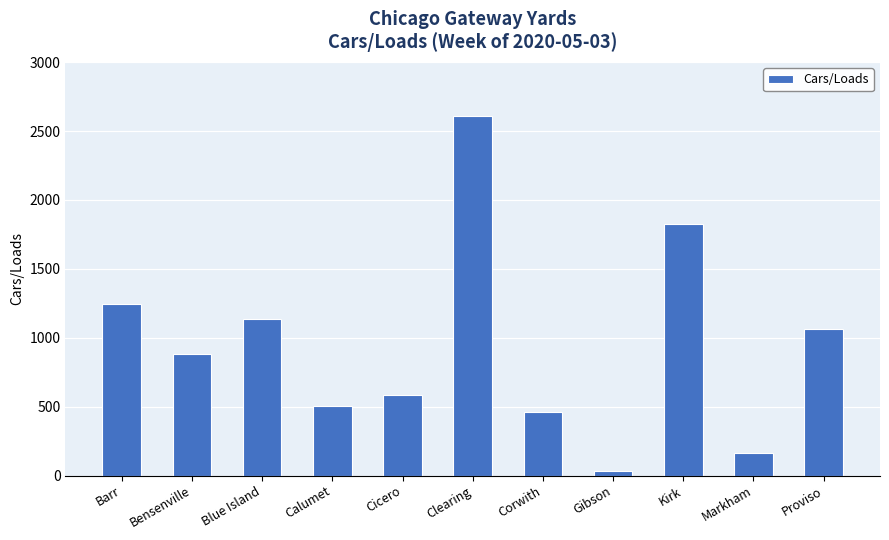

Does the chart contain stacked bars?

No